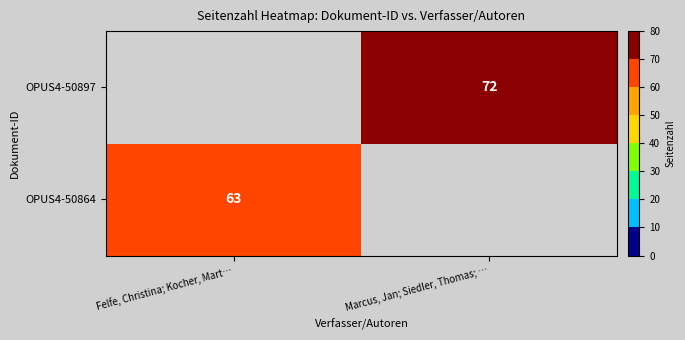

The value of OPUS4-50897 at Marcus, Jan; Siedler, Thomas; … is 72. True or false?

True